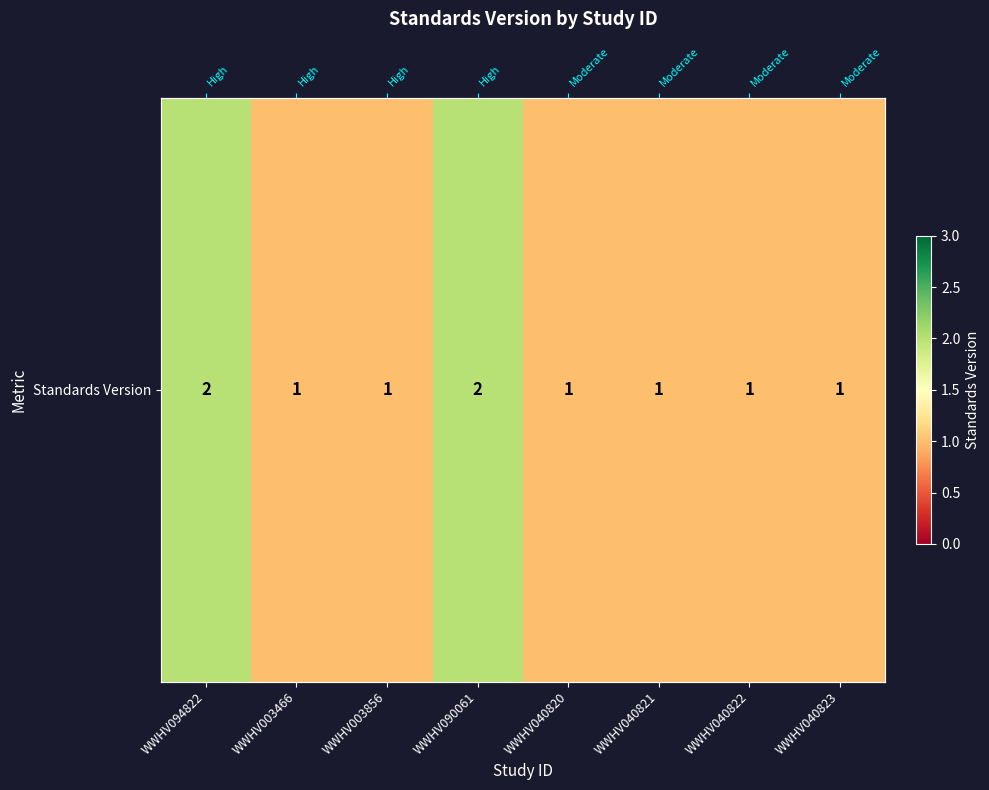

What is the sum of the values at WWHV040822 and WWHV003466?

2